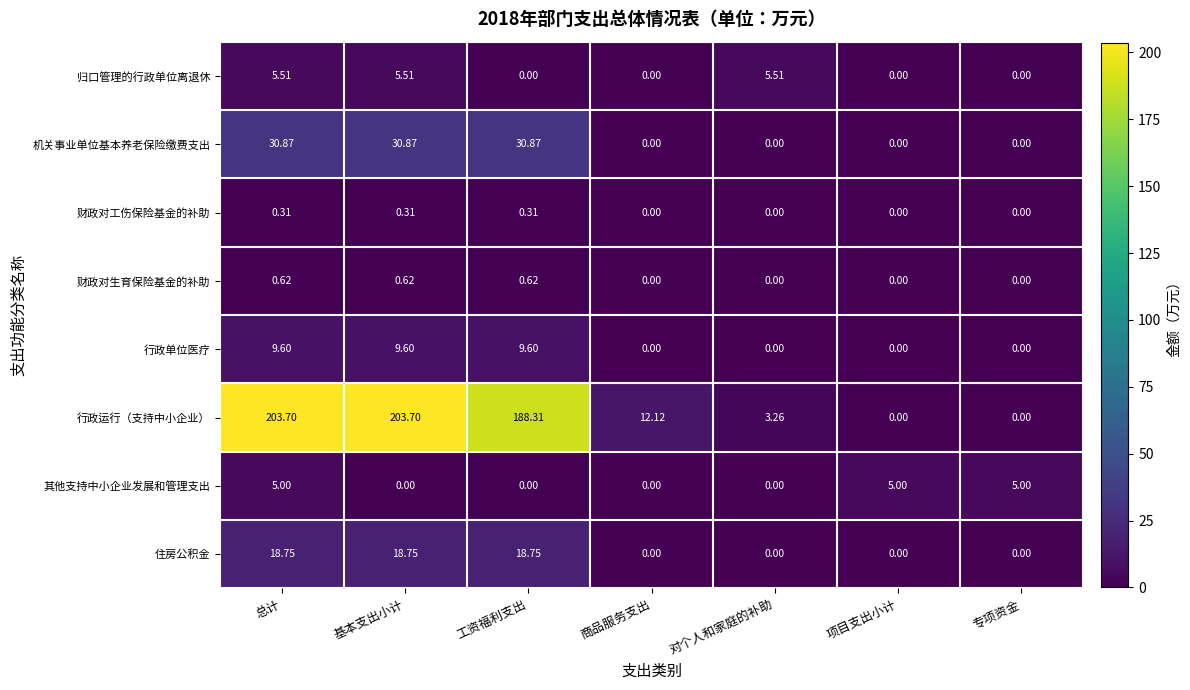

Between 工资福利支出 and 项目支出小计, which series saw the biggest shift?

行政运行（支持中小企业）